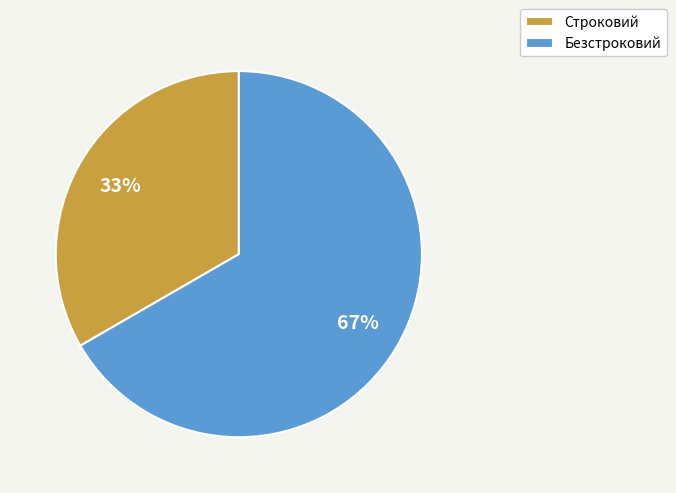

Is it true that Безстроковий is 52% of the pie?

False